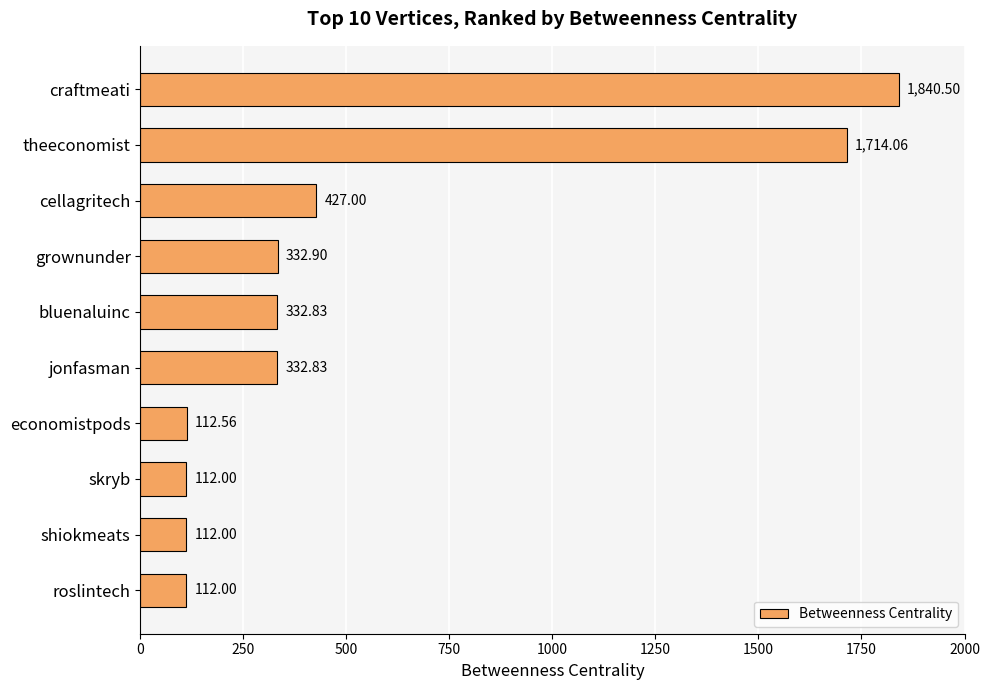

What is the label of the 5th bar from the bottom?

jonfasman